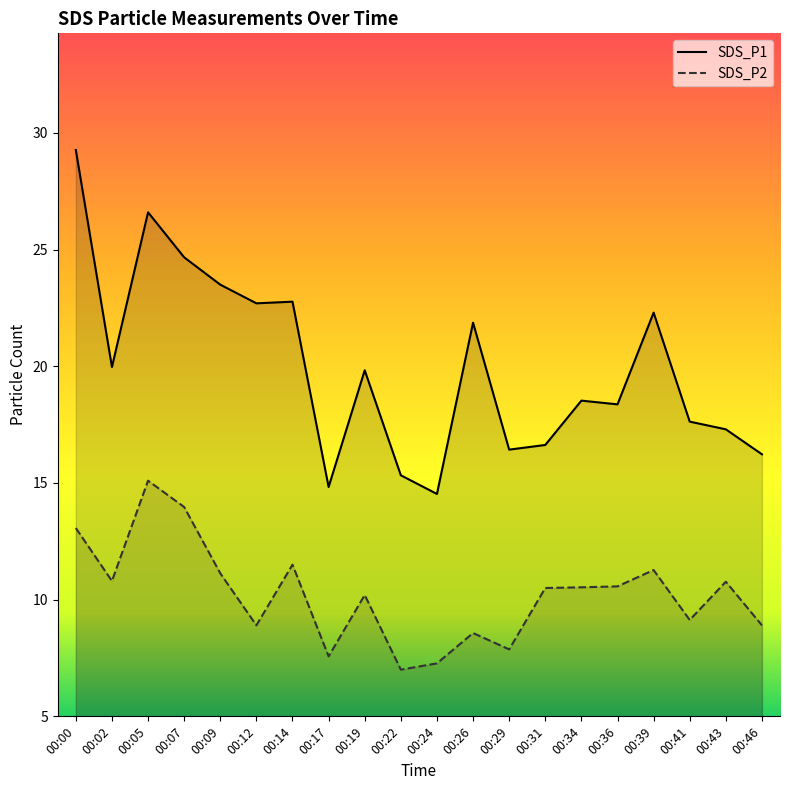

What is the value of the SDS_P1 point at the 20th from the left?

16.2